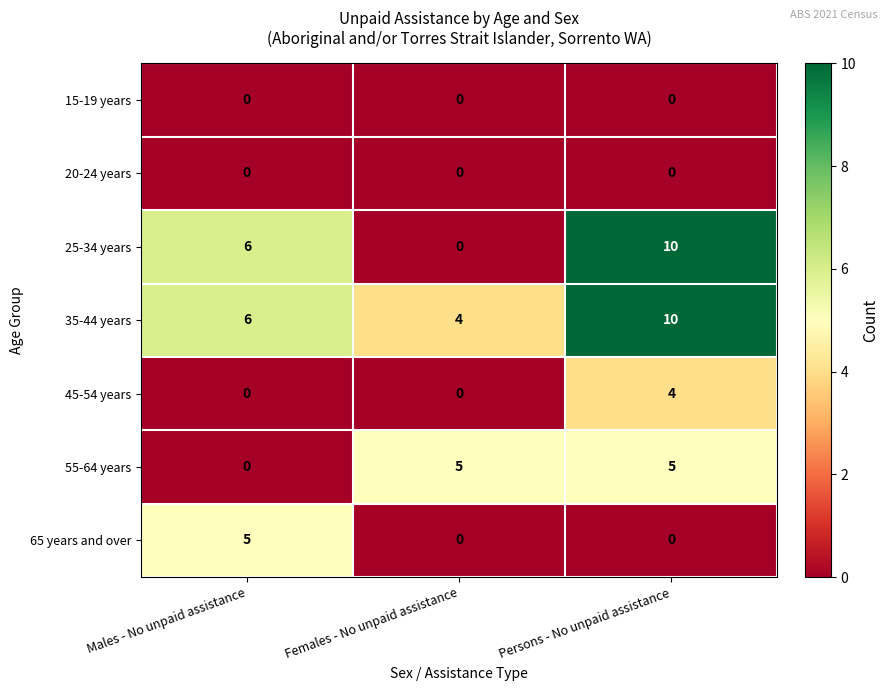

What is the difference between the maximum and second lowest values in the 25-34 years series?

4